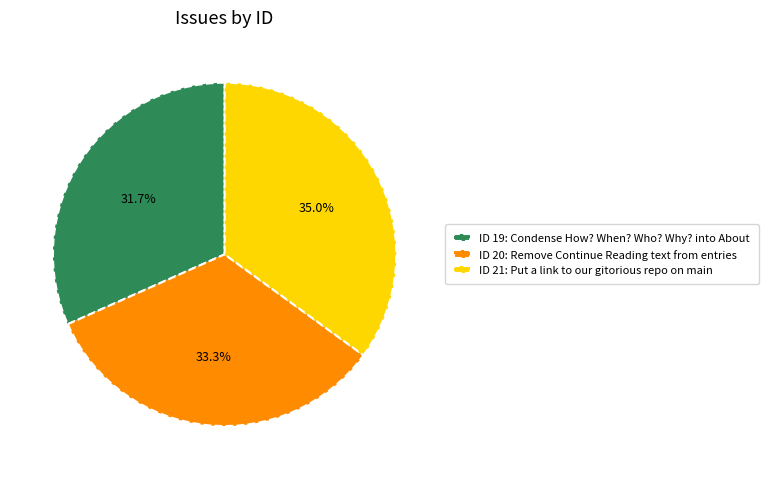

Which category has the smallest portion of the pie?

ID 19: Condense How? When? Who? Why? into About